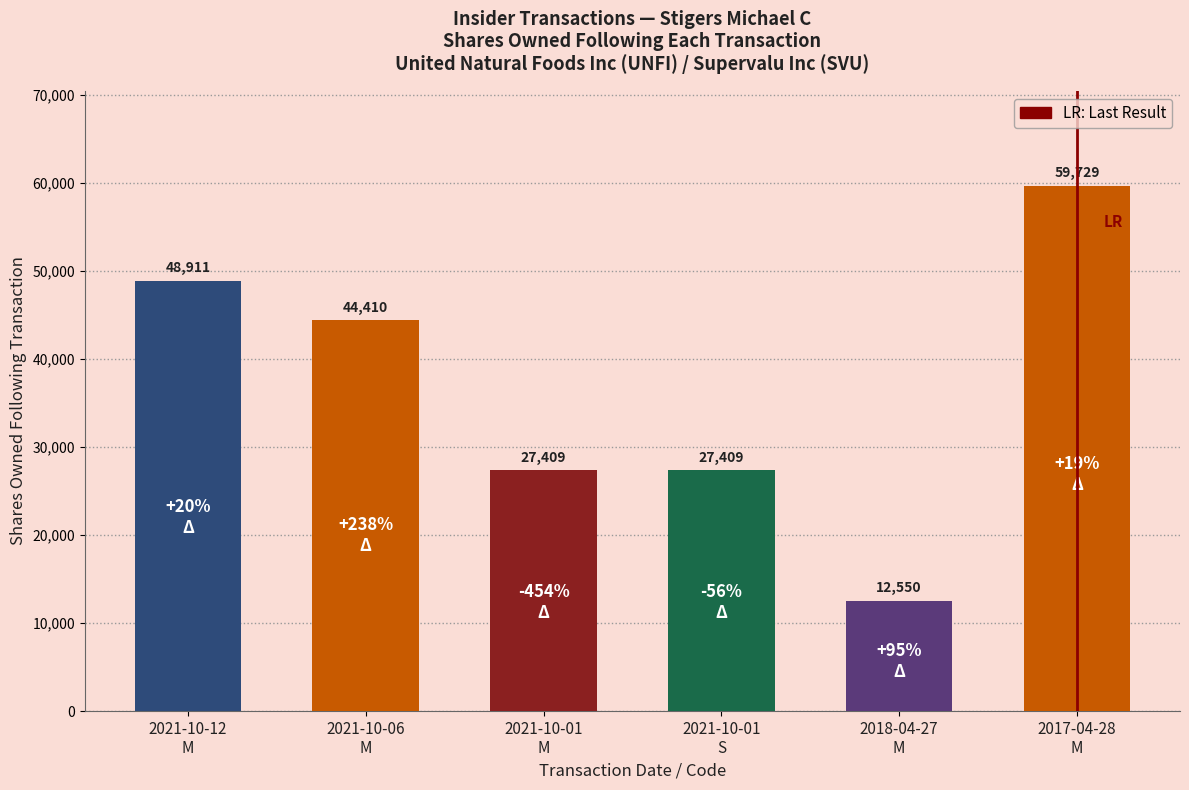

What is the maximum value shown in the chart?

59729